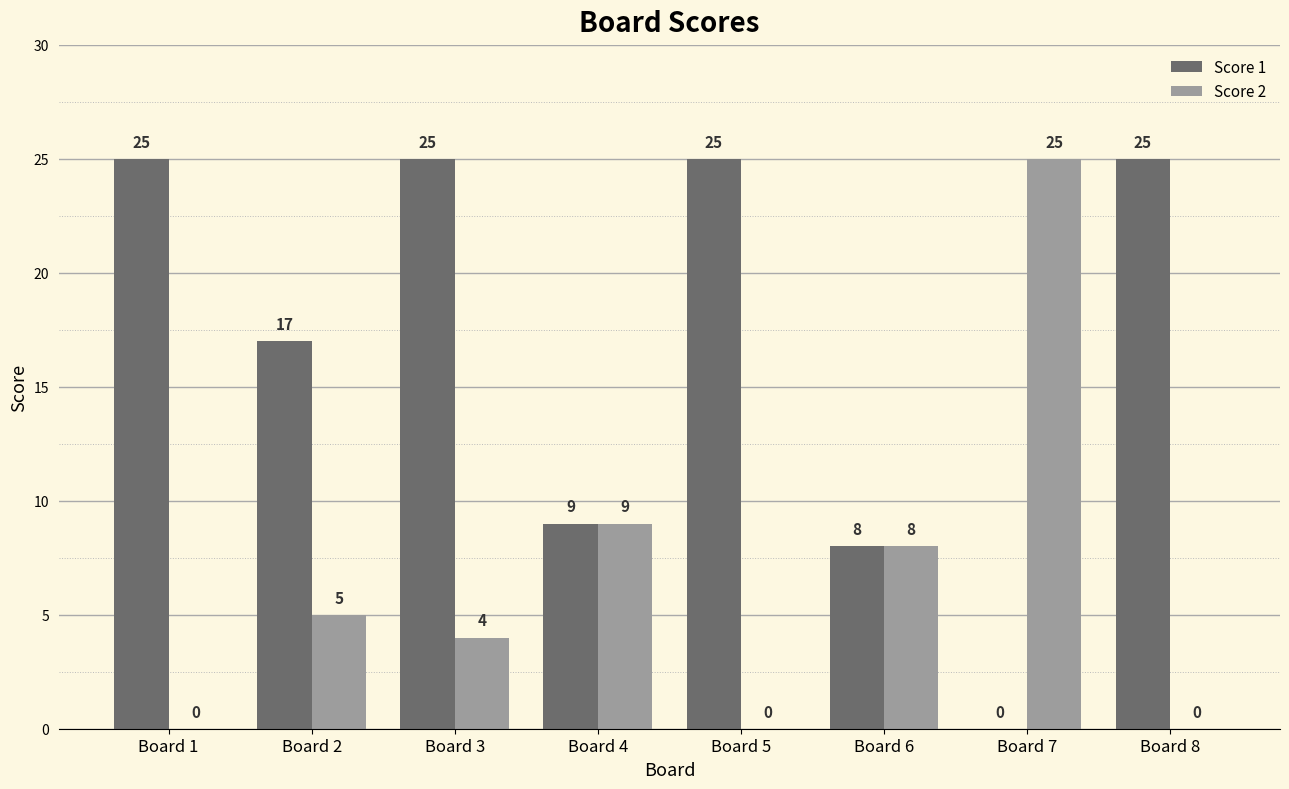

Reading left to right, extract all data points from this chart.

Score 1: Board 1=25	Board 2=17	Board 3=25	Board 4=9	Board 5=25	Board 6=8	Board 7=0	Board 8=25
Score 2: Board 1=0	Board 2=5	Board 3=4	Board 4=9	Board 5=0	Board 6=8	Board 7=25	Board 8=0